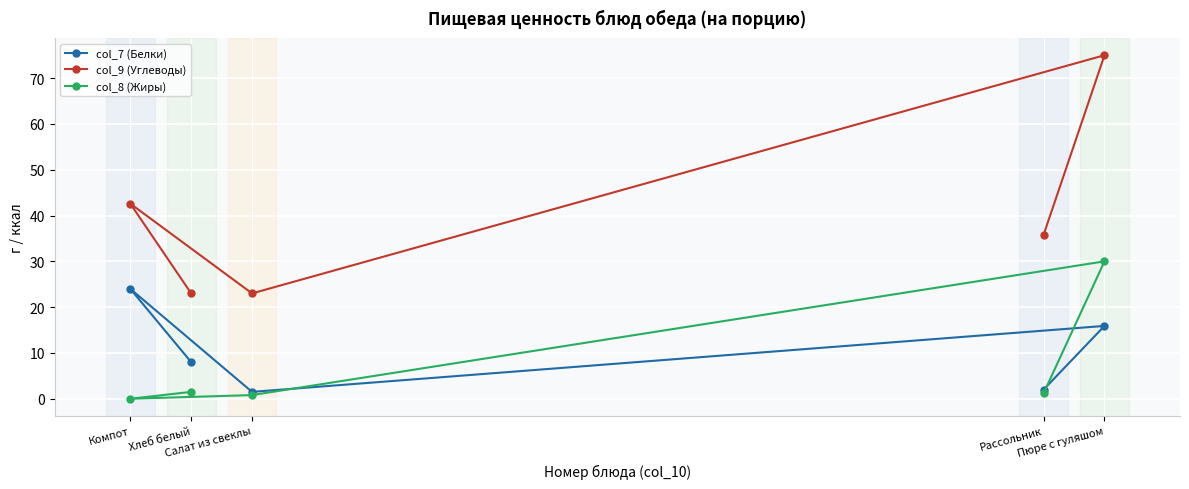

At Хлеб белый, list the series in order from smallest to largest.

col_8 (Жиры), col_7 (Белки), col_9 (Углеводы)